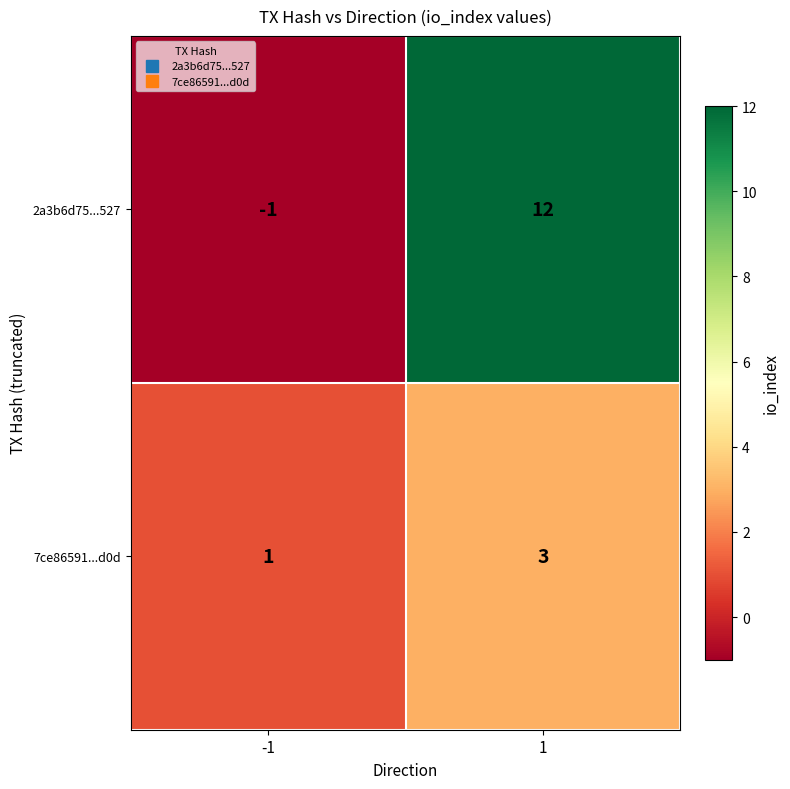

At 1, list the series in order from smallest to largest.

7ce86591...d0d, 2a3b6d75...527